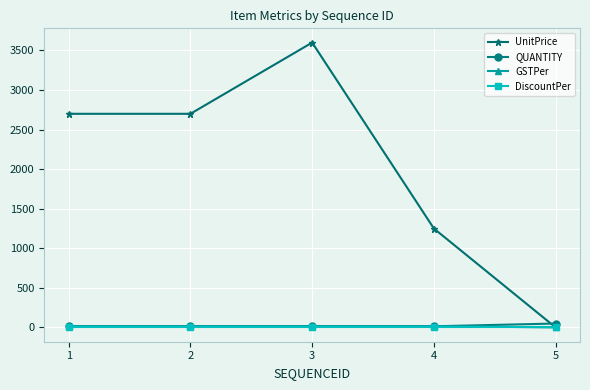

What is the greatest value displayed?

3600